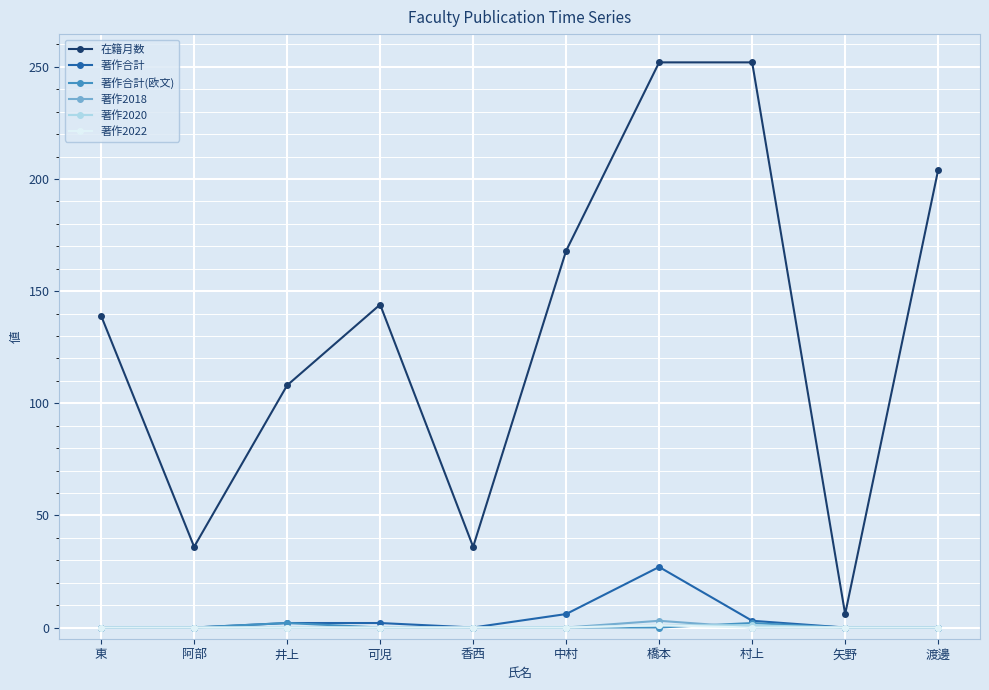

What is the difference between the maximum and minimum values in the 著作2018 series?

3